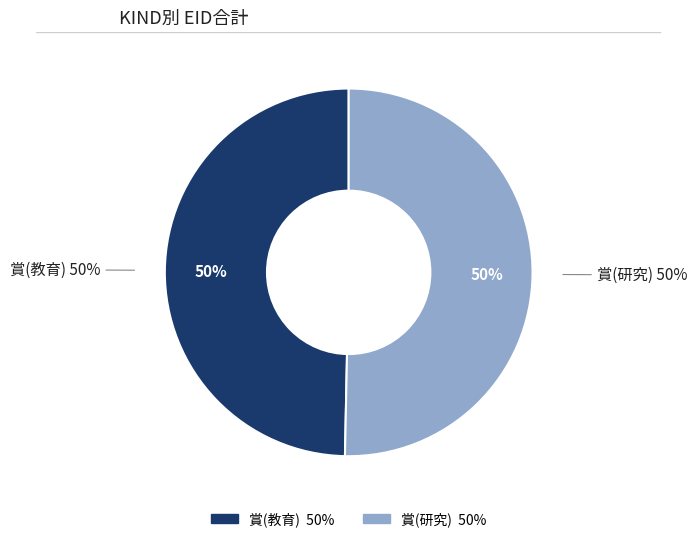

How much of the chart is everything except 賞(研究)?

49.7%